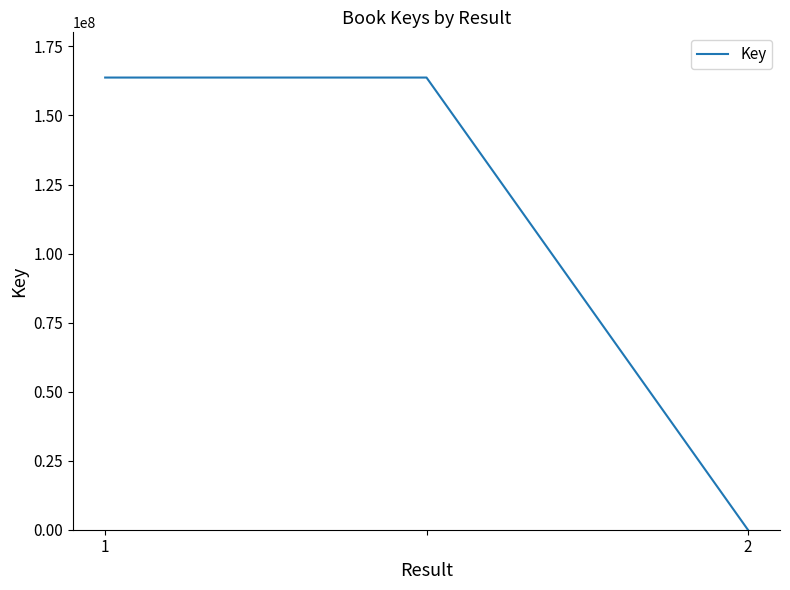

What is the maximum value shown in the chart?

163736274